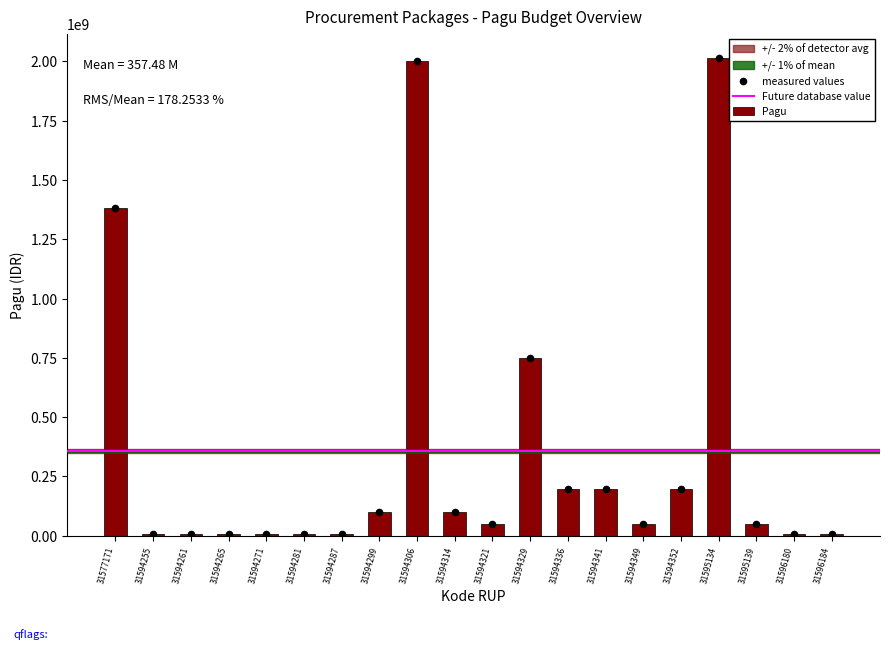

What is the ratio of the value at 31594336 to the value at 31594287?

22.1